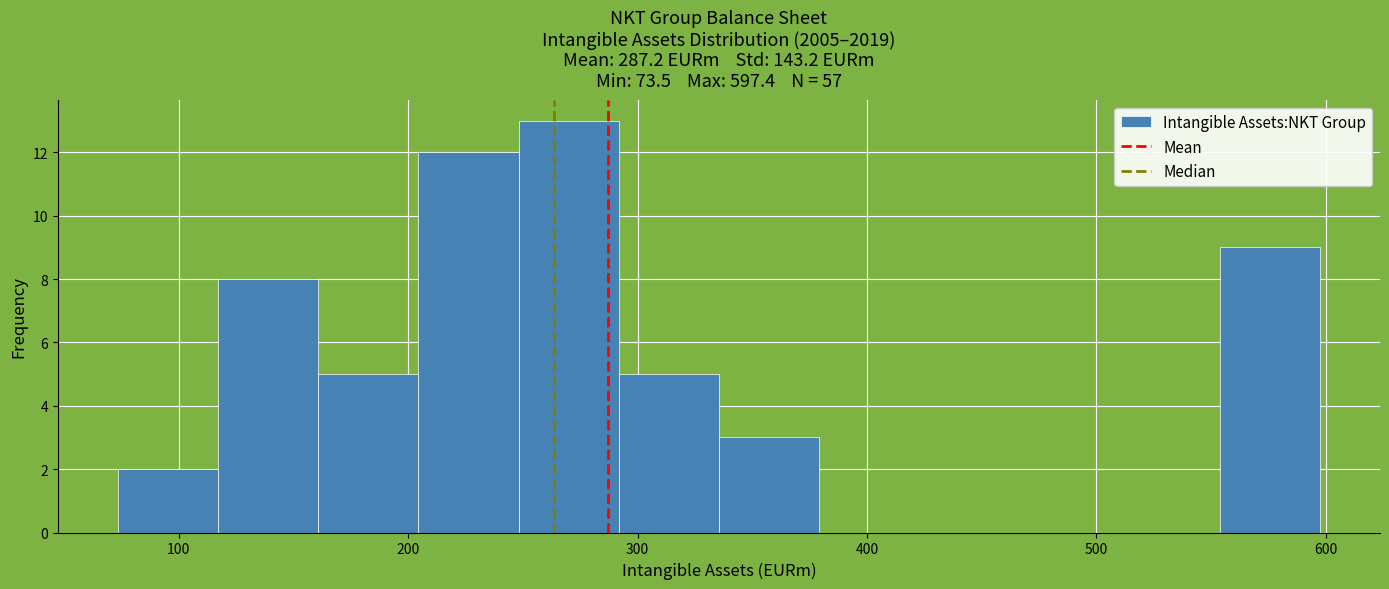

Reading left to right, transcribe this chart: for each bar, give the range it covers on the x-axis and its height. Neither the bar edges nor the heights are printed on the chart, so give them approximately, as read against the axes.

70 to 120: 2
120 to 160: 8
160 to 200: 5
200 to 250: 12
250 to 290: 13
290 to 340: 5
340 to 380: 3
380 to 420: 0
420 to 470: 0
470 to 510: 0
510 to 550: 0
550 to 600: 9